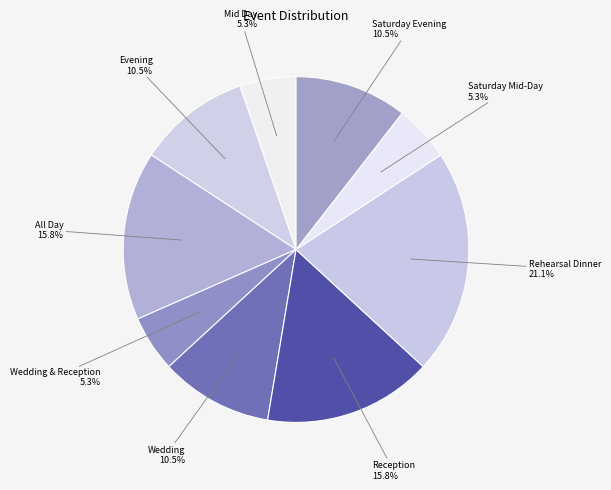

Count the number of slices in the pie.

9